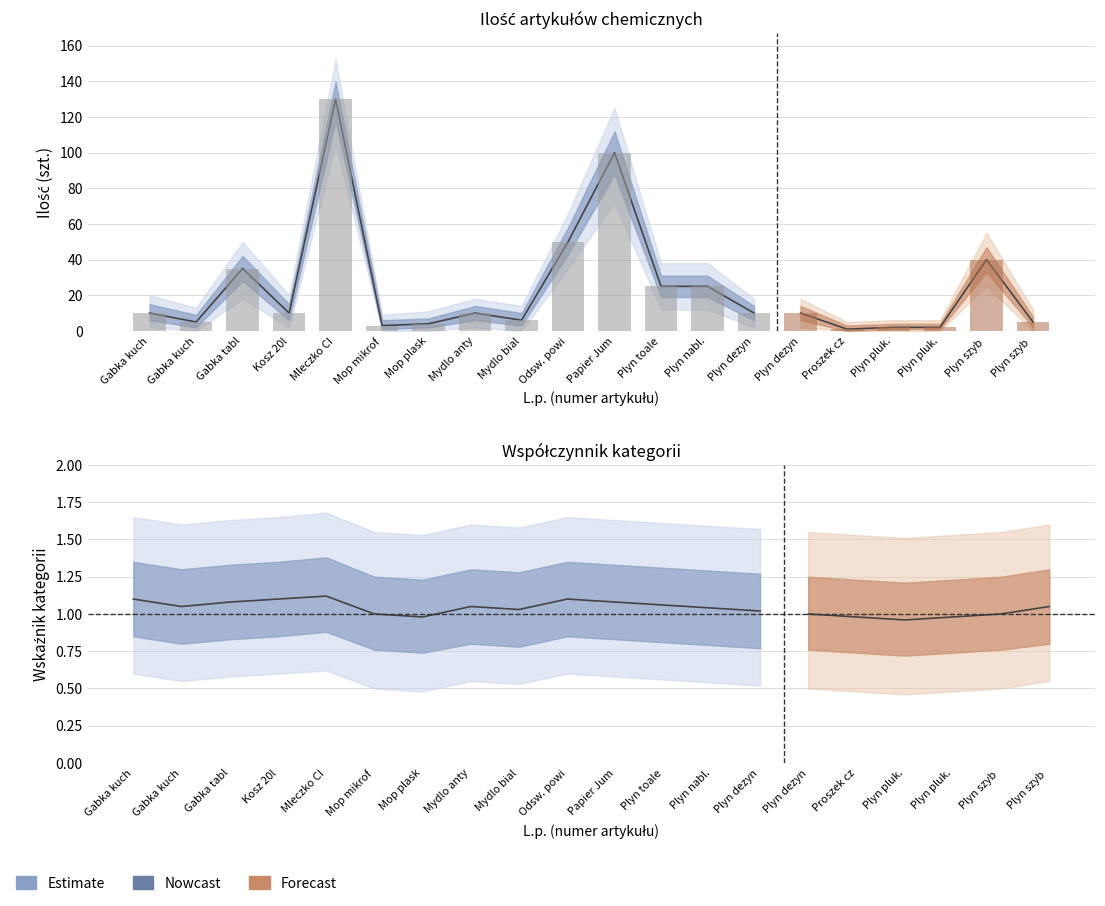

Which has a higher value, Gabka tabl or Mydlo bial?

Gabka tabl